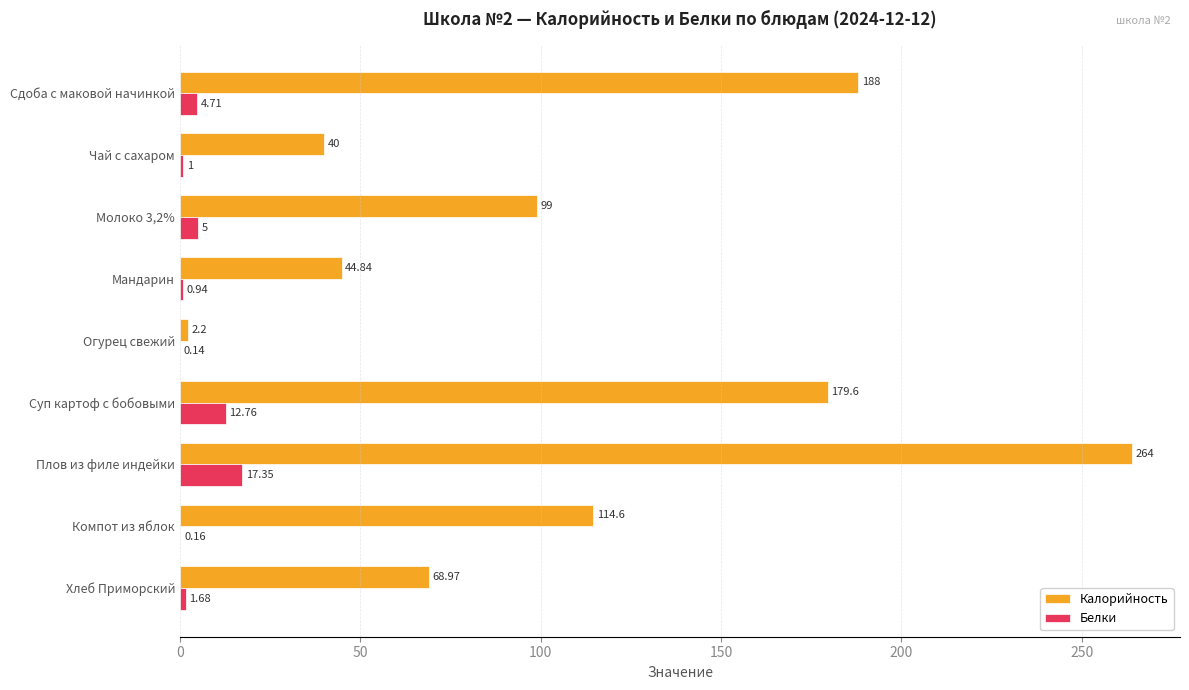

Which series has the largest total across all categories?

Калорийность